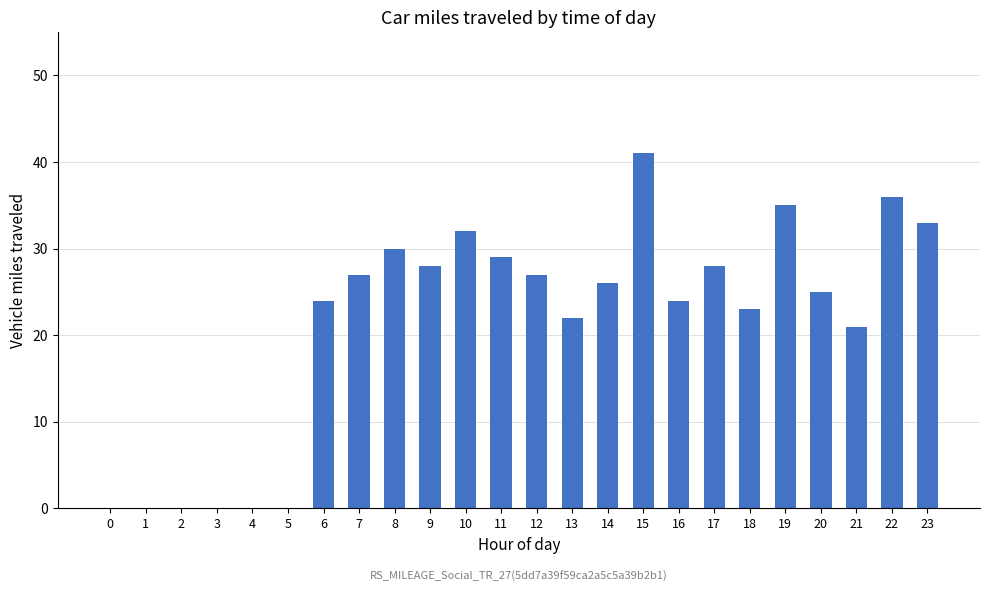

What is the greatest value displayed?

41